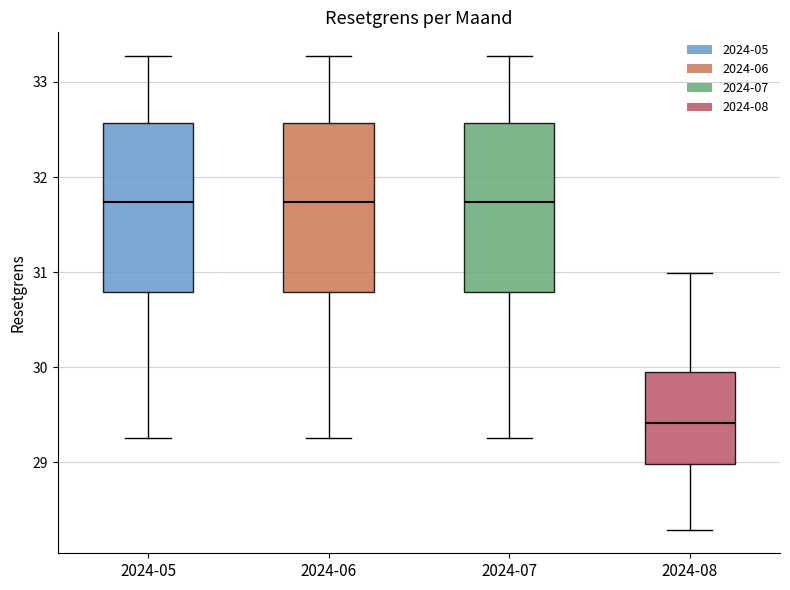

Where does the lower whisker of the box for 2024-05 end on the y-axis? The values are not printed on the chart, so give them approximately, as read against the axis.

29.3